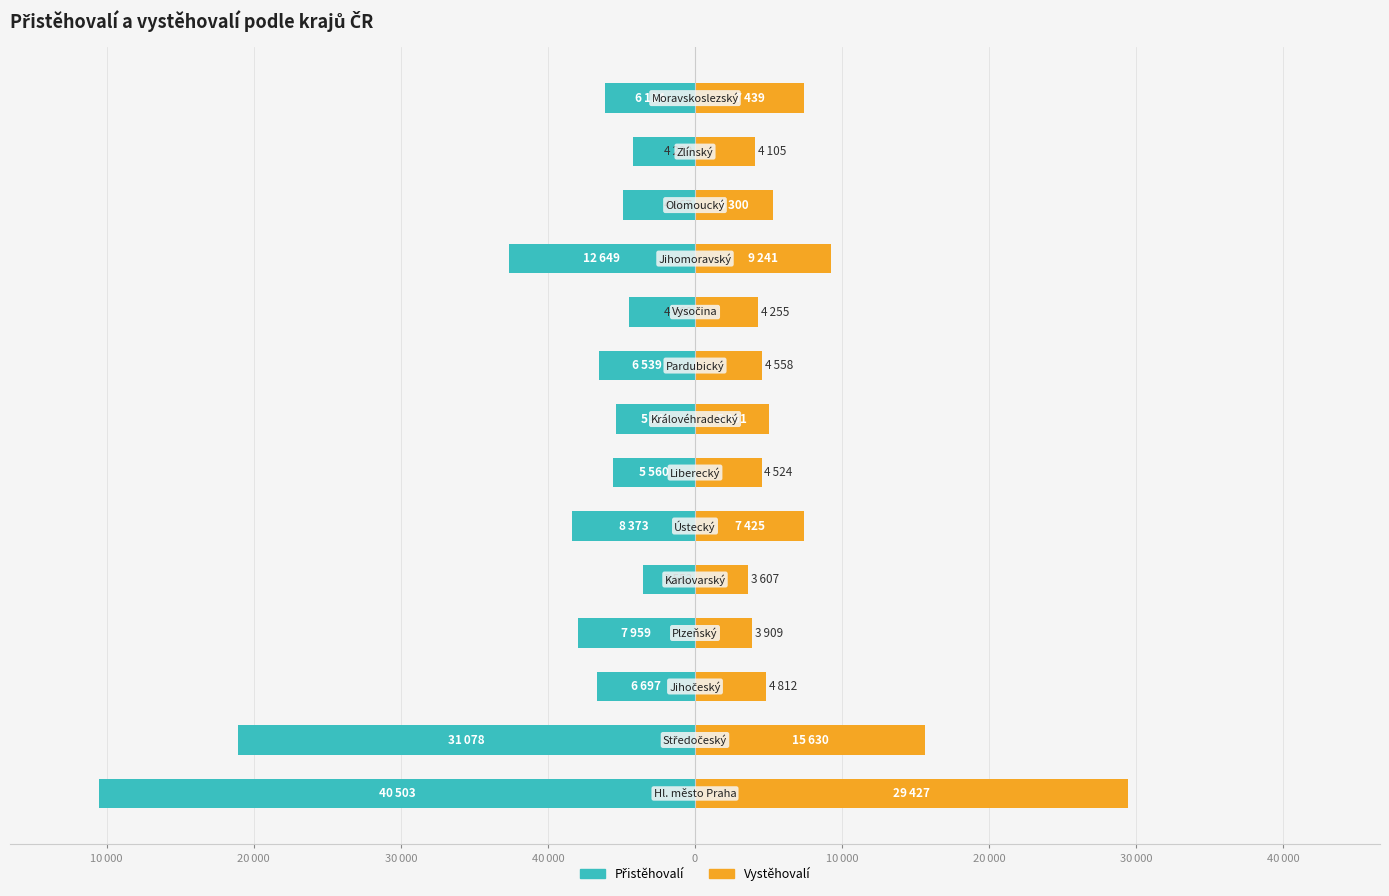

Between 30 000 and 10, which series saw the biggest shift?

Přistěhovalí